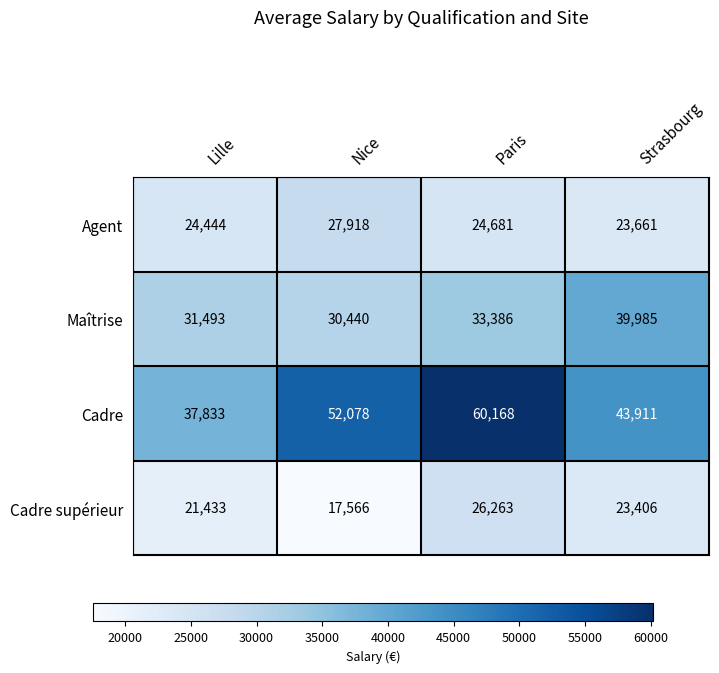

Reading left to right, transcribe all the data shown in this chart.

Agent: 24444	27918	24681	23661
Maîtrise: 31493	30440	33386	39985
Cadre: 37833	52078	60168	43911
Cadre supérieur: 21433	17566	26263	23406